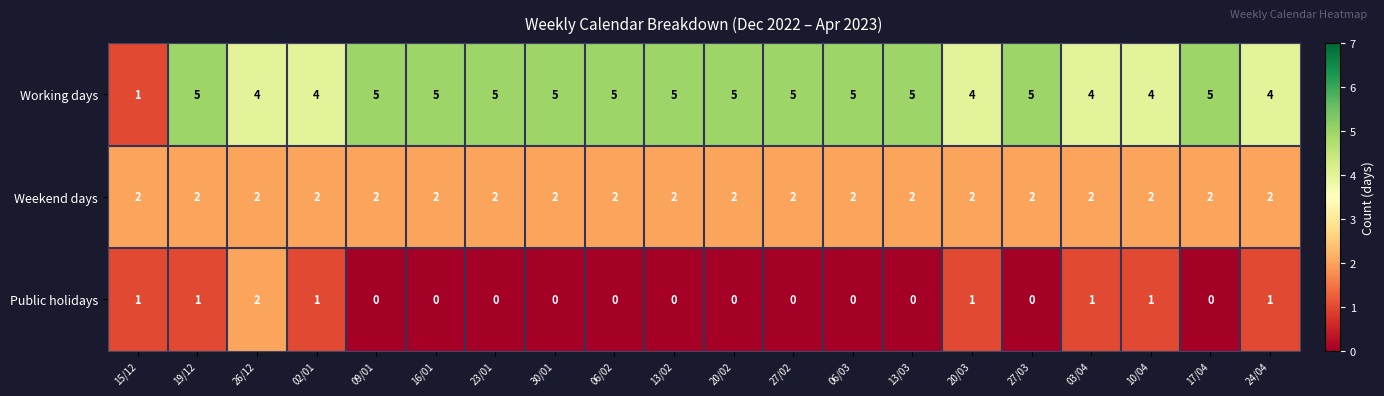

Is it true that Working days equals 5 at 20/02?

True